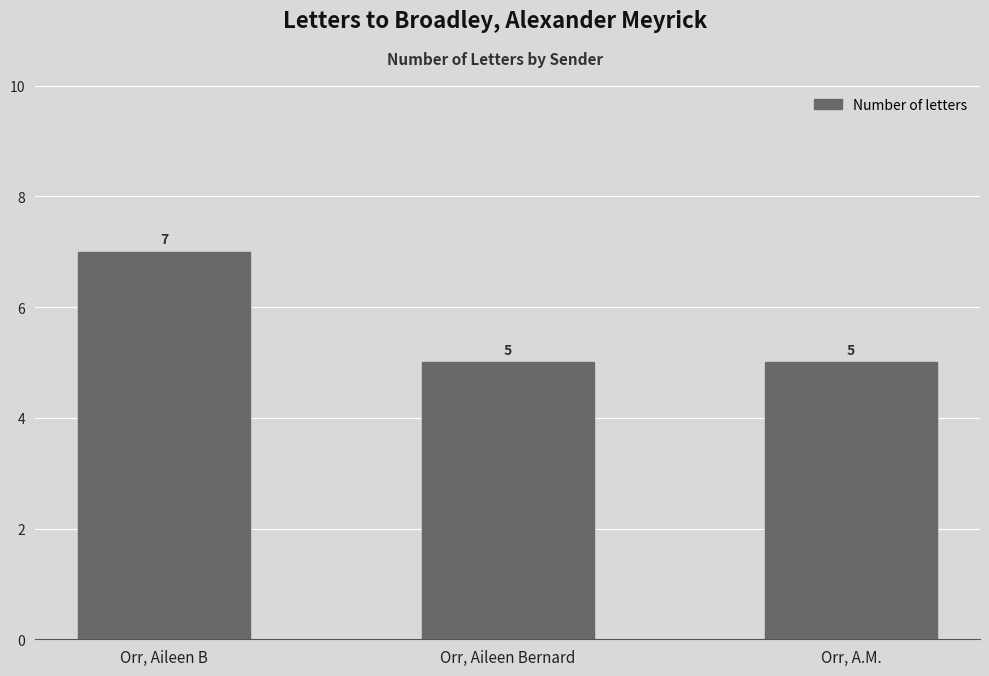

What is the label of the 1st bar from the left?

Orr, Aileen B